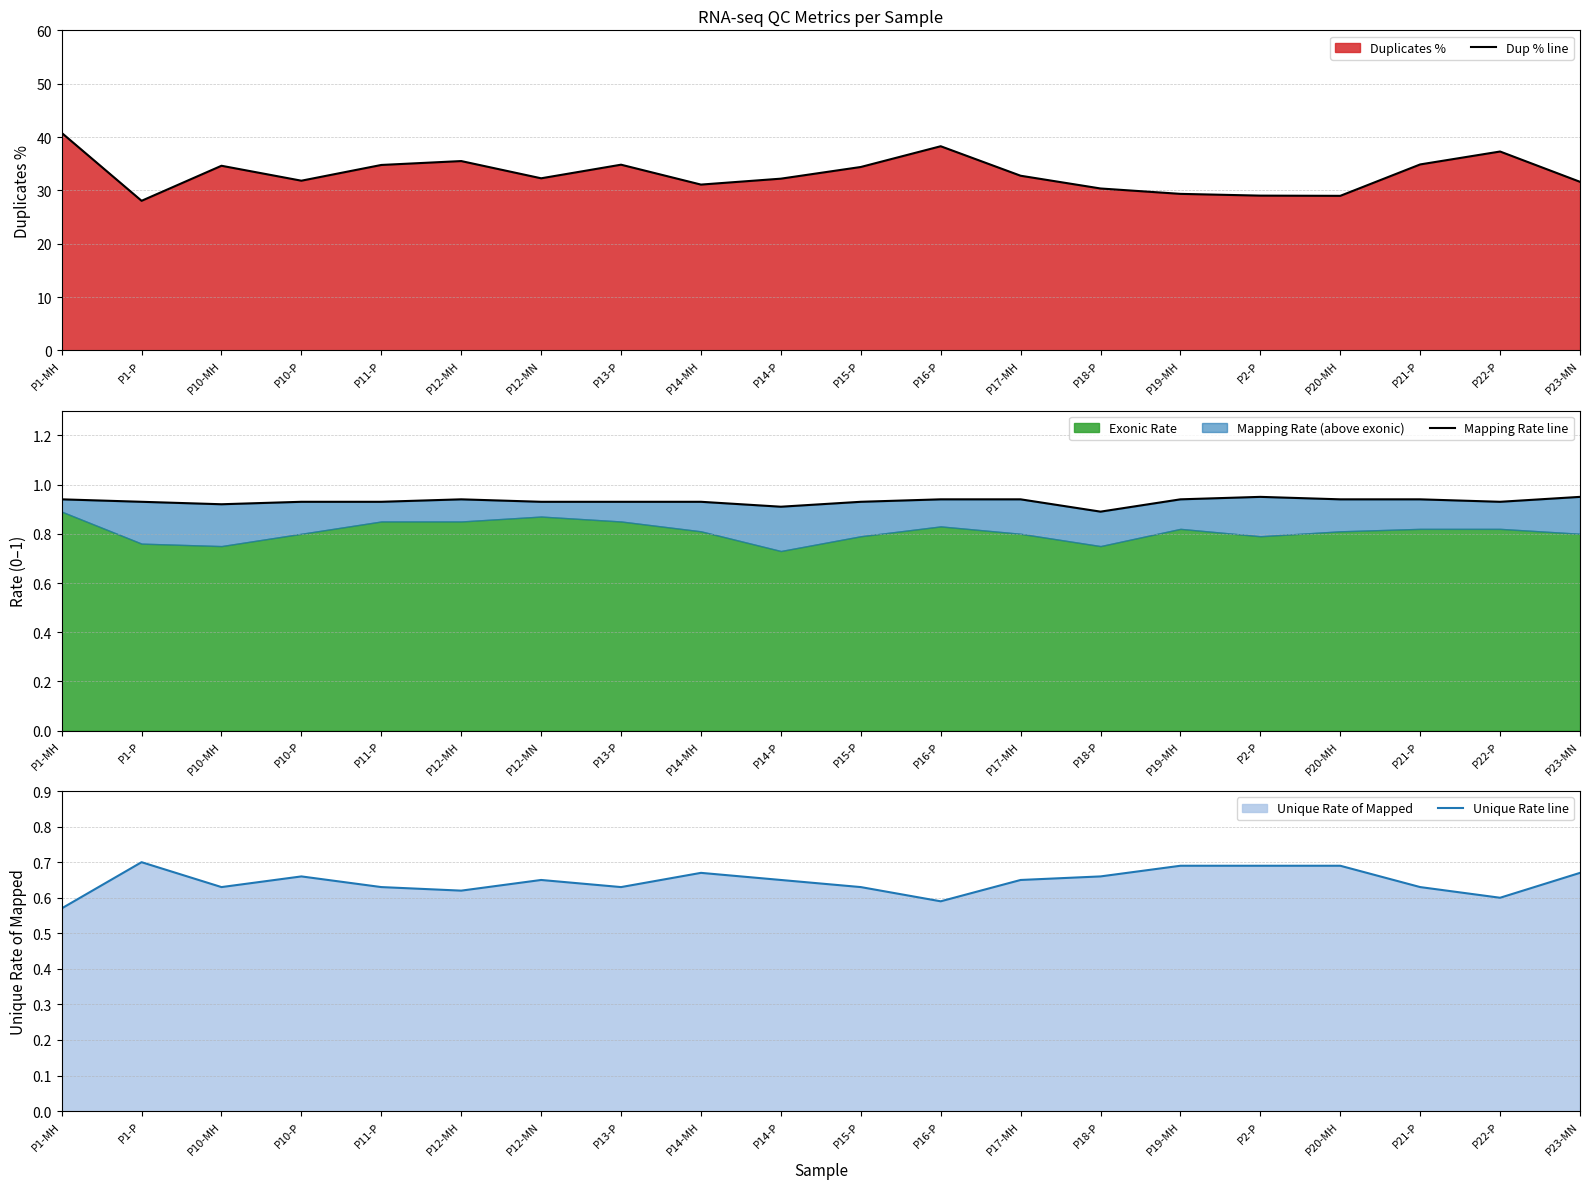

What is the label of the 4th point from the left?

P10-P